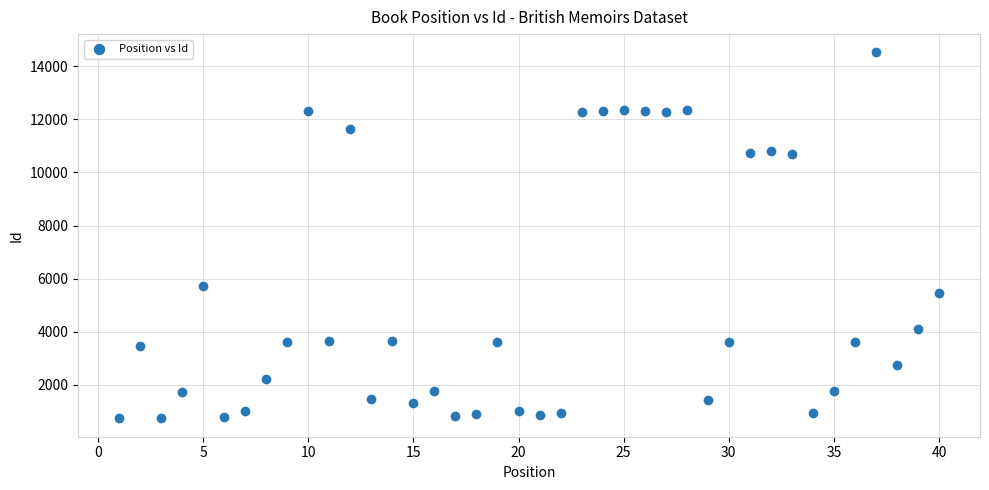

What Y value in the scatter plot is closest to 7626?

5707